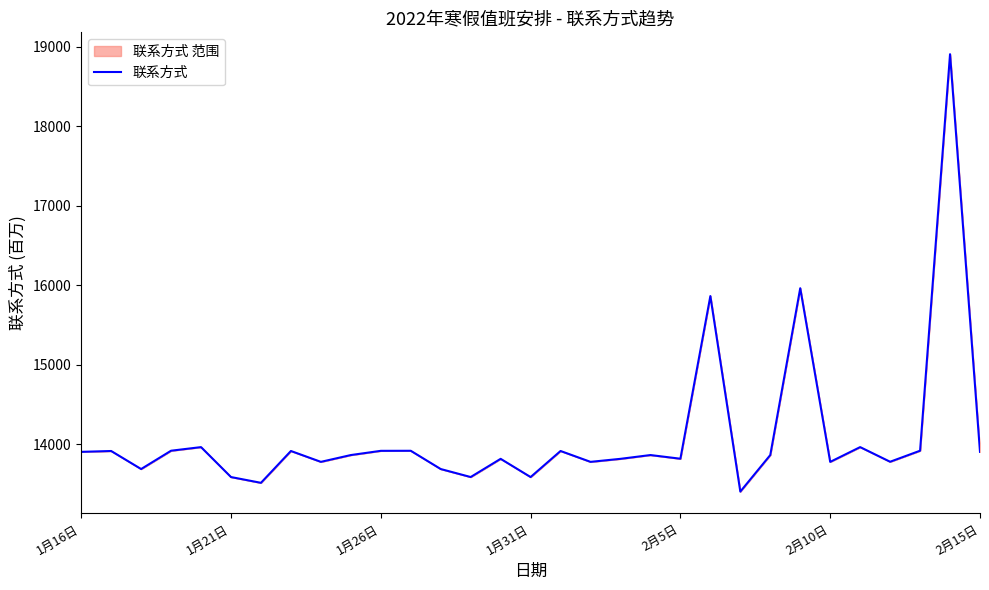

At which category does the chart reach its peak across all series?

29